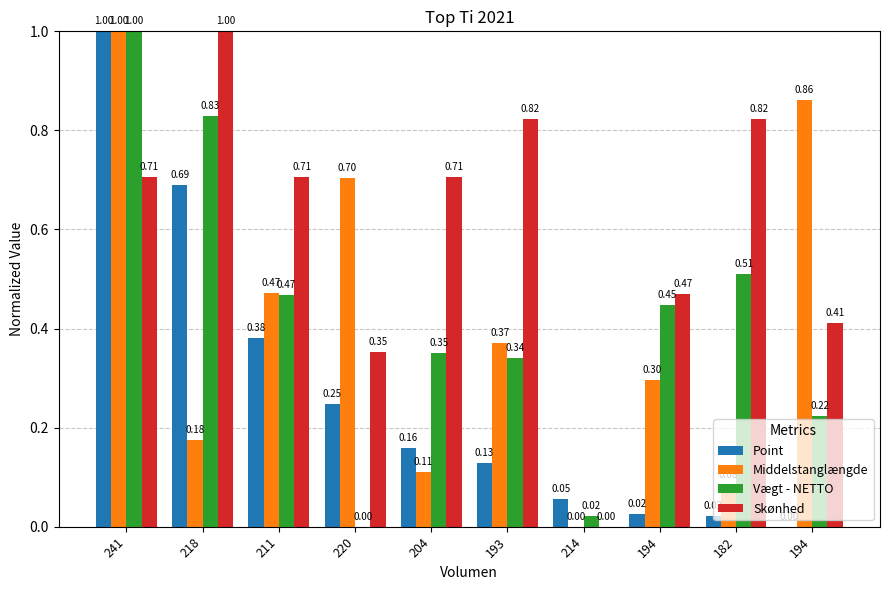

What is the label of the 7th bar from the right?

220